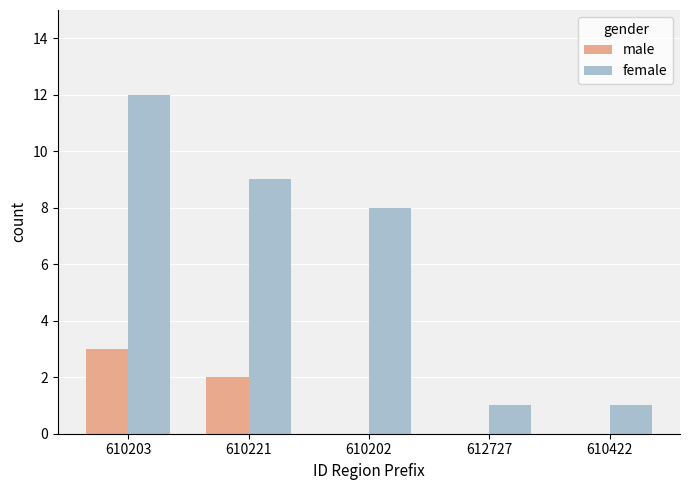

Reading left to right, list all the values displayed in this chart.

male: 3	2	0	0	0
female: 12	9	8	1	1